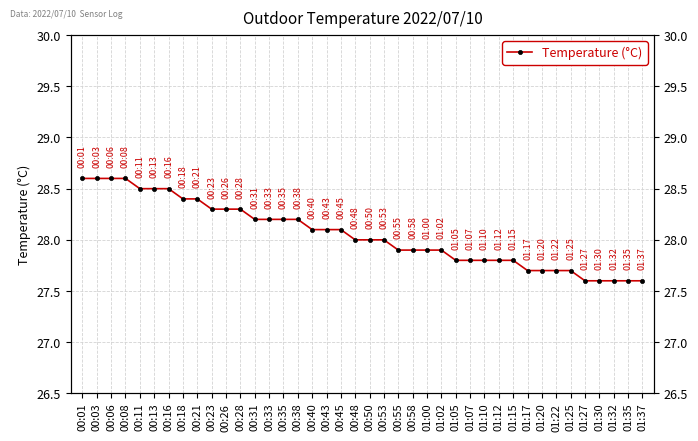

List the labels in order of value, largest first.

00:01, 00:03, 00:06, 00:08, 00:11, 00:13, 00:16, 00:18, 00:21, 00:23, 00:26, 00:28, 00:31, 00:33, 00:35, 00:38, 00:40, 00:43, 00:45, 00:48, 00:50, 00:53, 00:55, 00:58, 01:00, 01:02, 01:05, 01:07, 01:10, 01:12, 01:15, 01:17, 01:20, 01:22, 01:25, 01:27, 01:30, 01:32, 01:35, 01:37